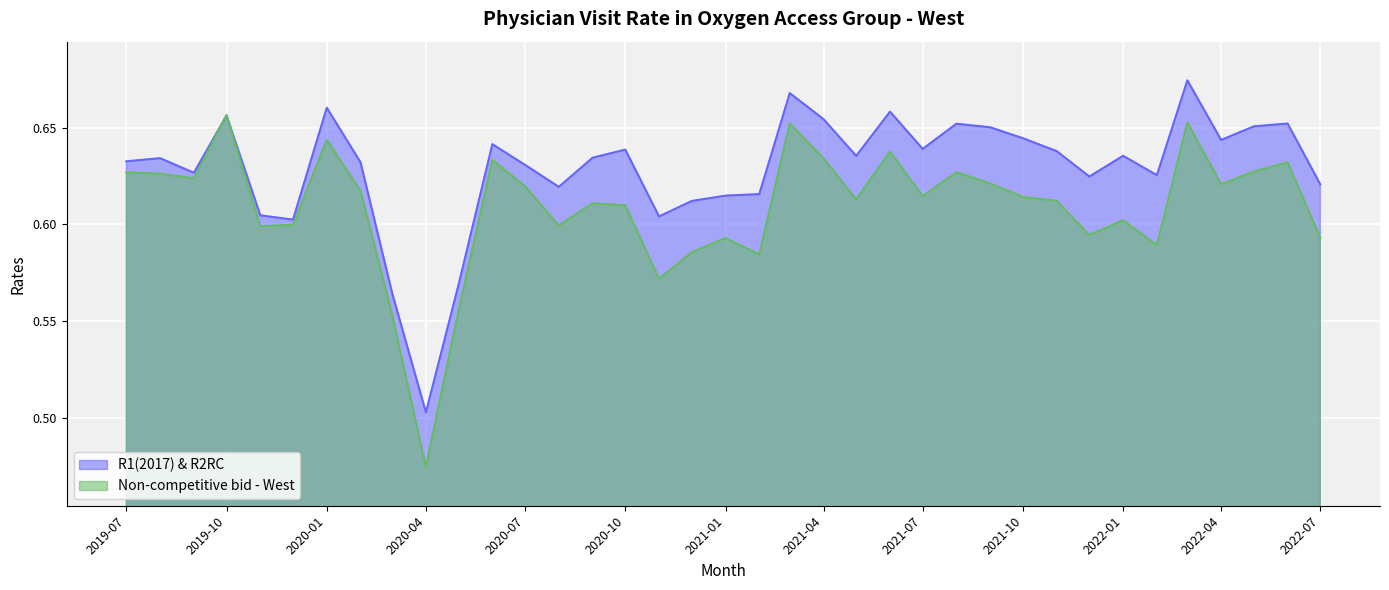

At which category does R1(2017) & R2RC reach its first local valley?

2019-09-01